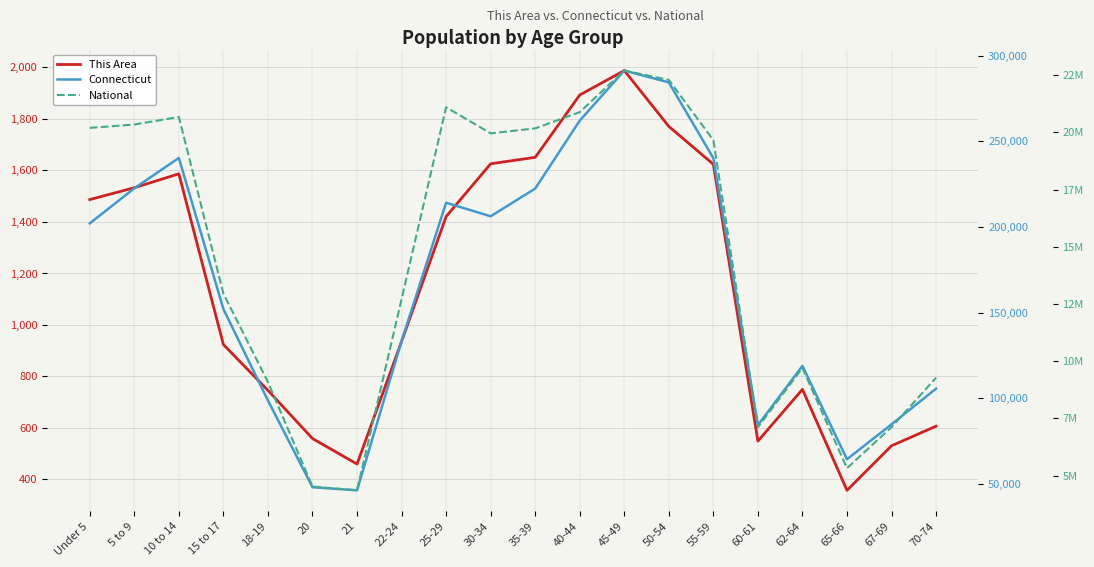

Which label corresponds to the largest value in the chart?

45-49